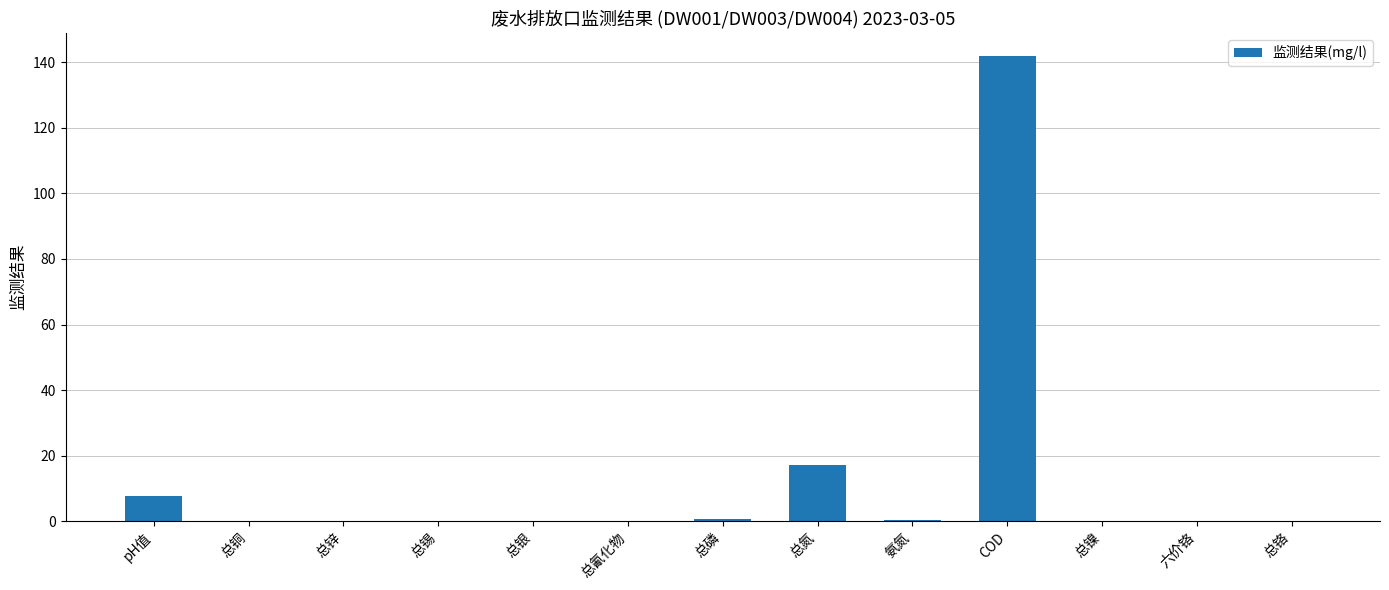

Are the bars horizontal?

No